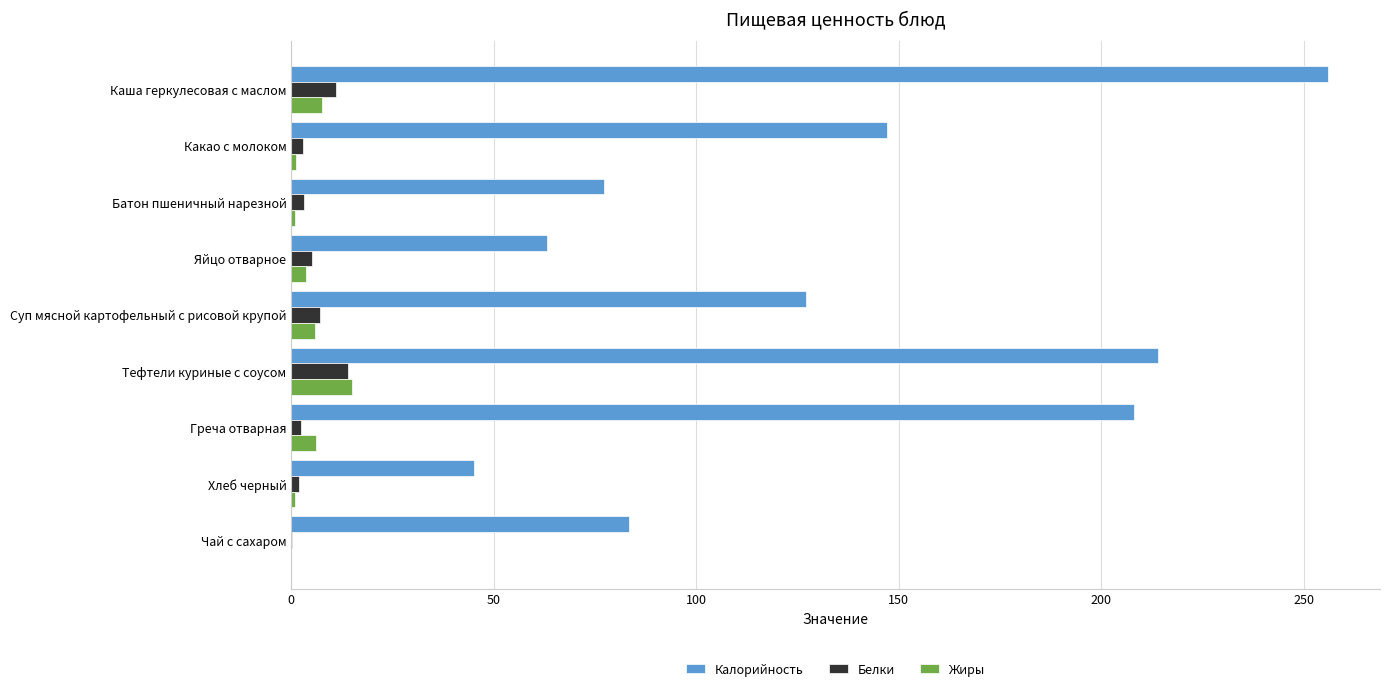

Between Тефтели куриные с соусом and Чай с сахаром, which series saw the biggest shift?

Калорийность